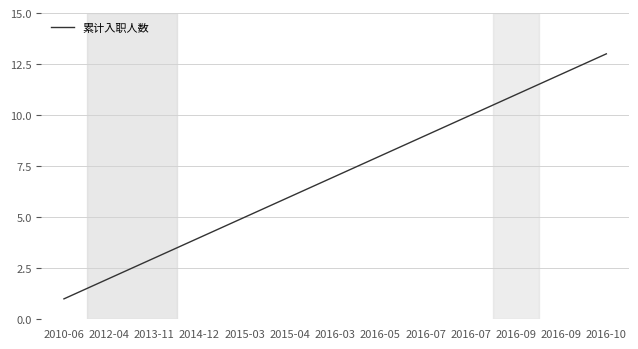

How many lines are shown in the chart?

1